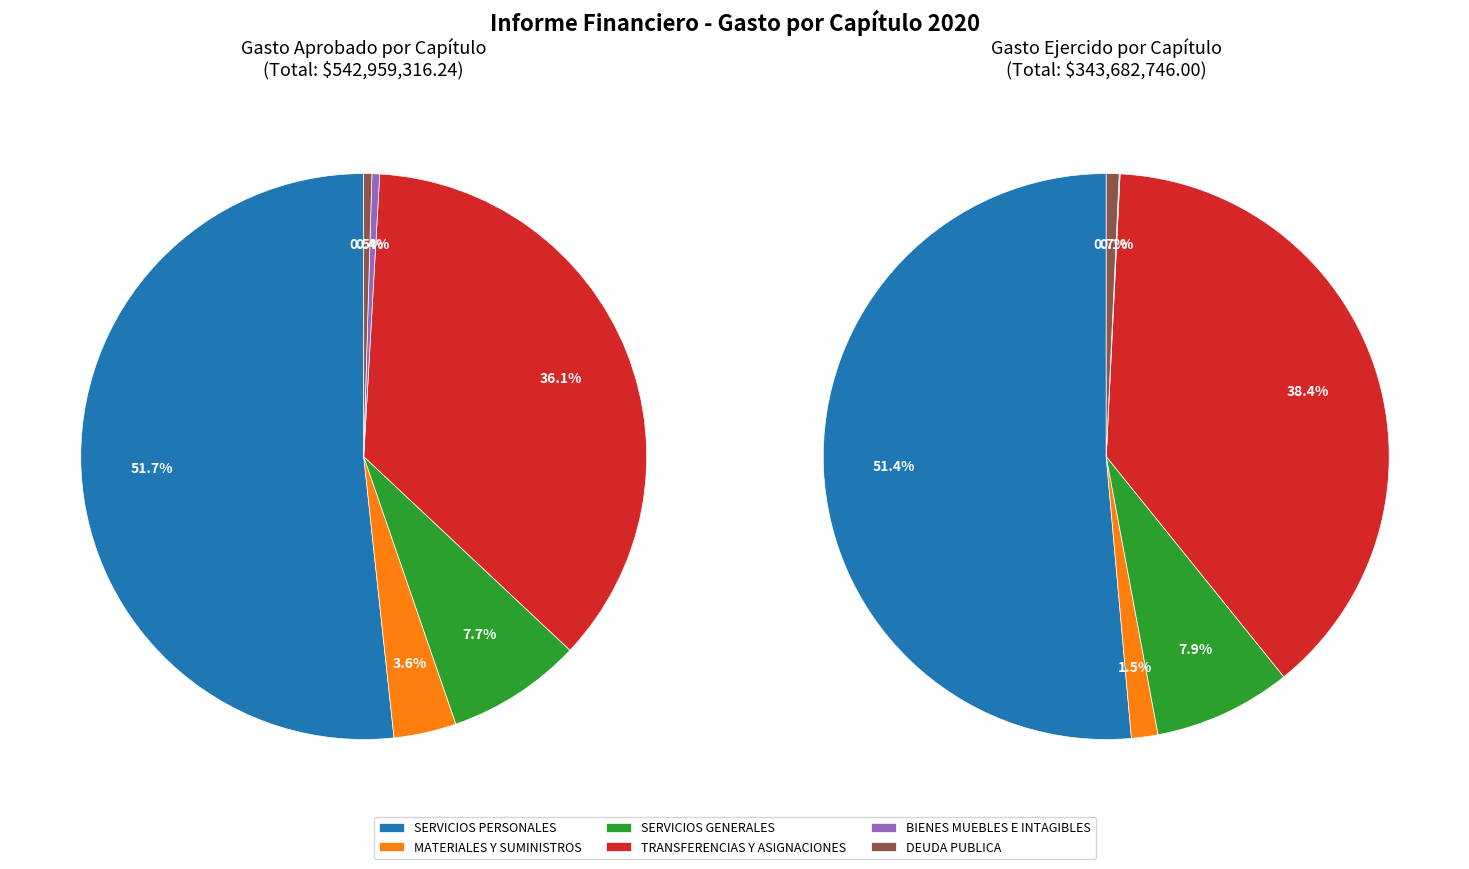

What is the largest slice in the pie chart?

SERVICIOS PERSONALES